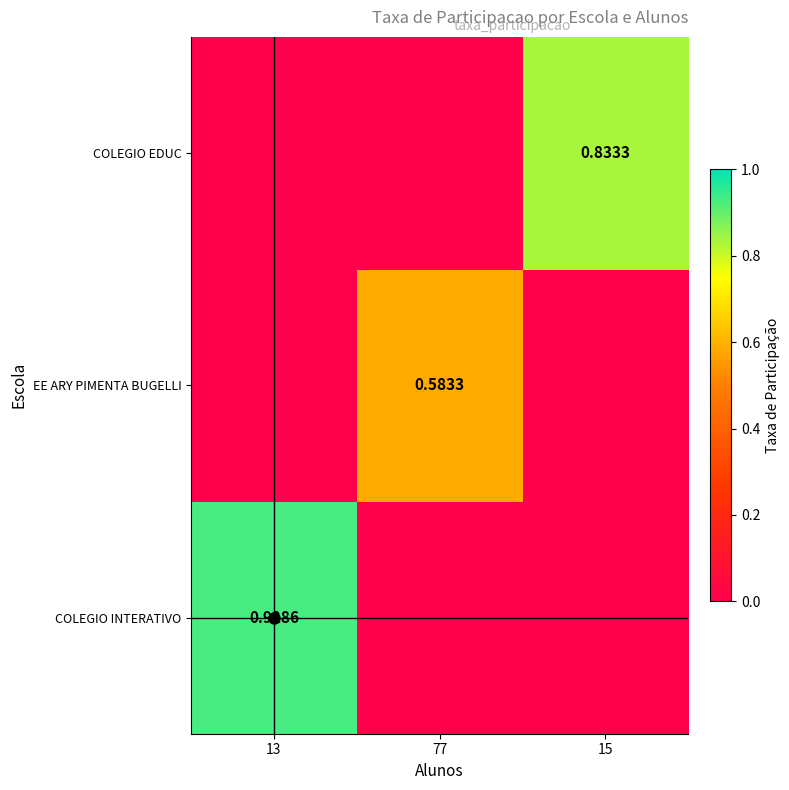

Which category has the lowest value in the COLEGIO INTERATIVO series?

77